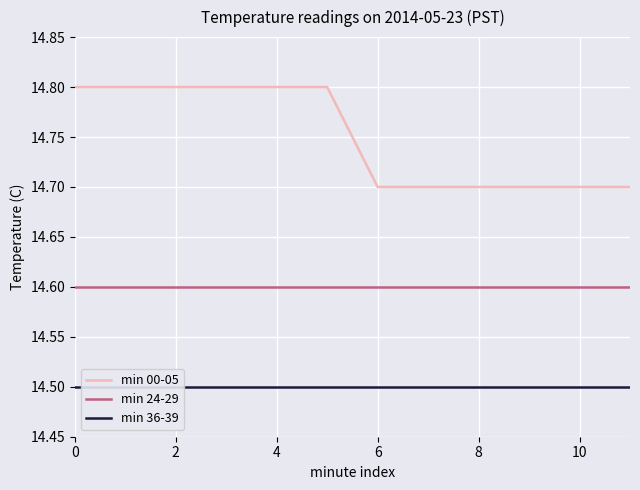

True or false: min 00-05 and min 24-29 cross at least once.

False